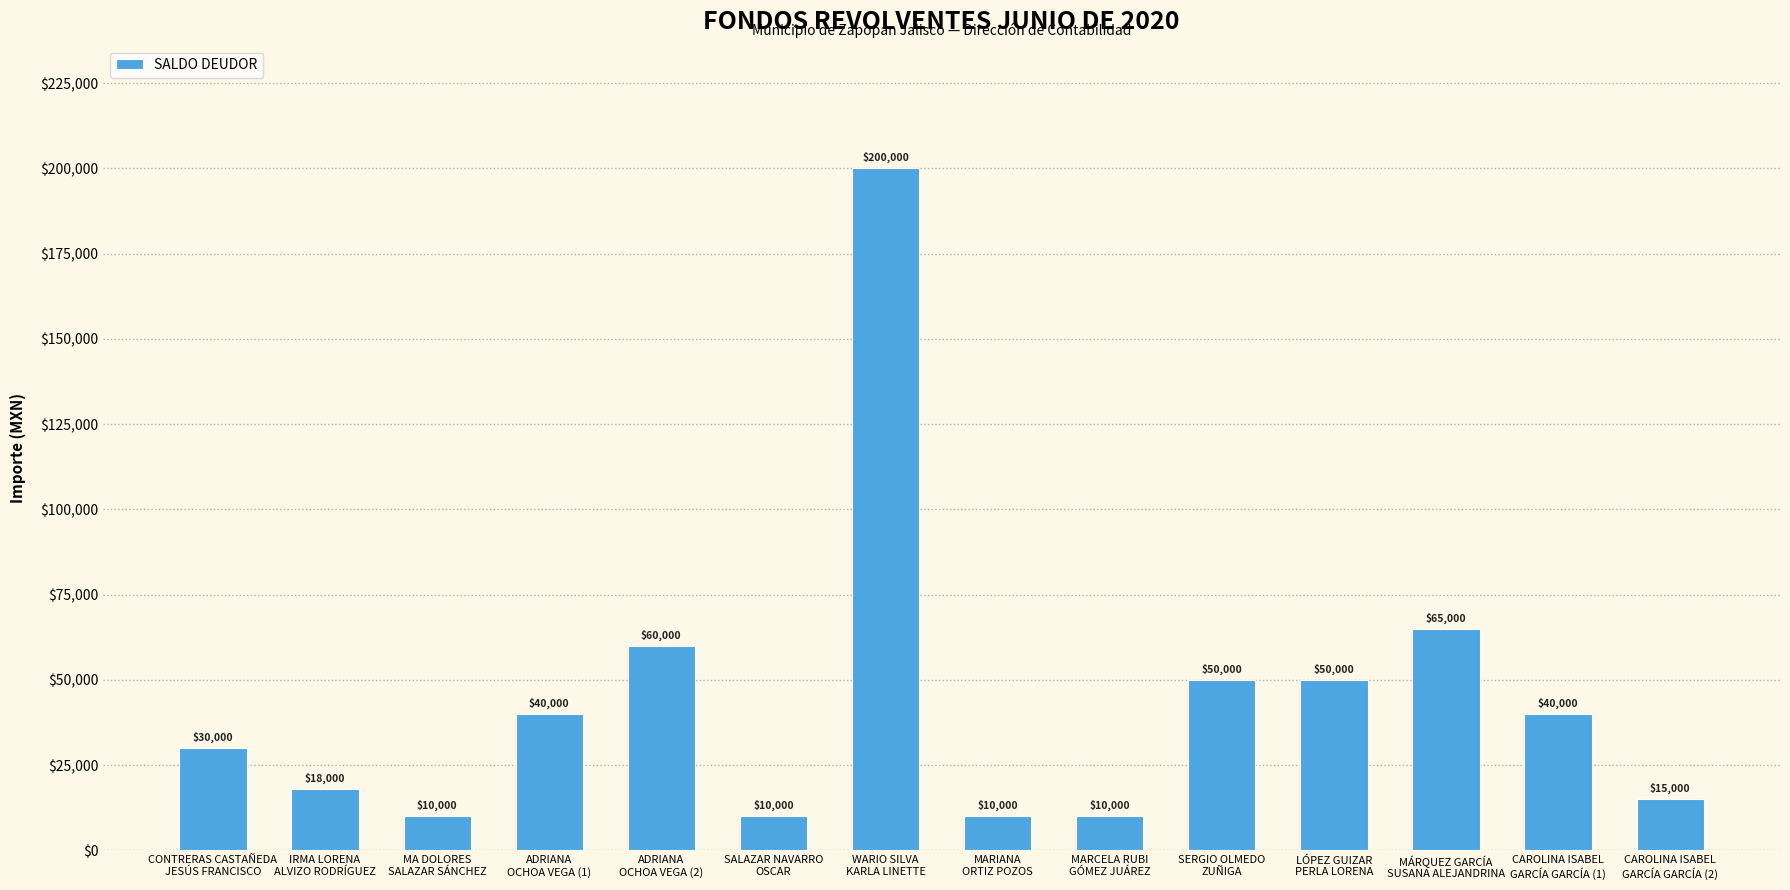

What is the difference between the maximum and minimum values?

190000